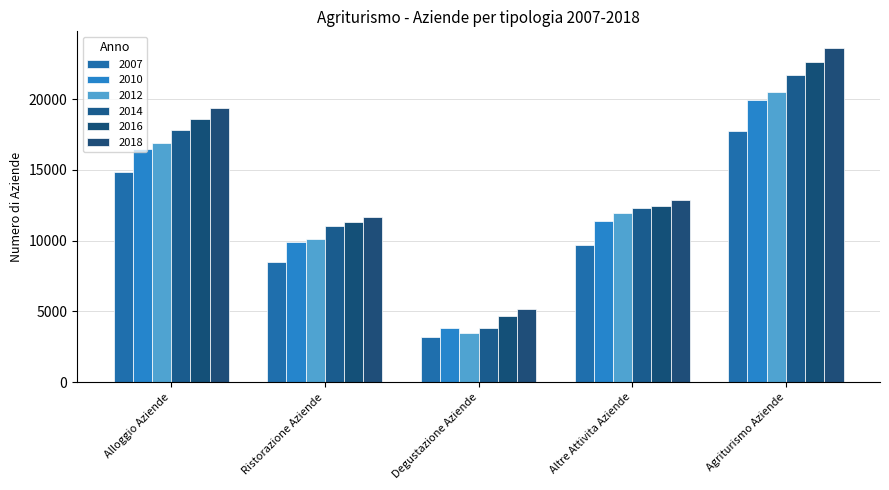

Is it true that 2016 equals 6264 at Degustazione Aziende?

False